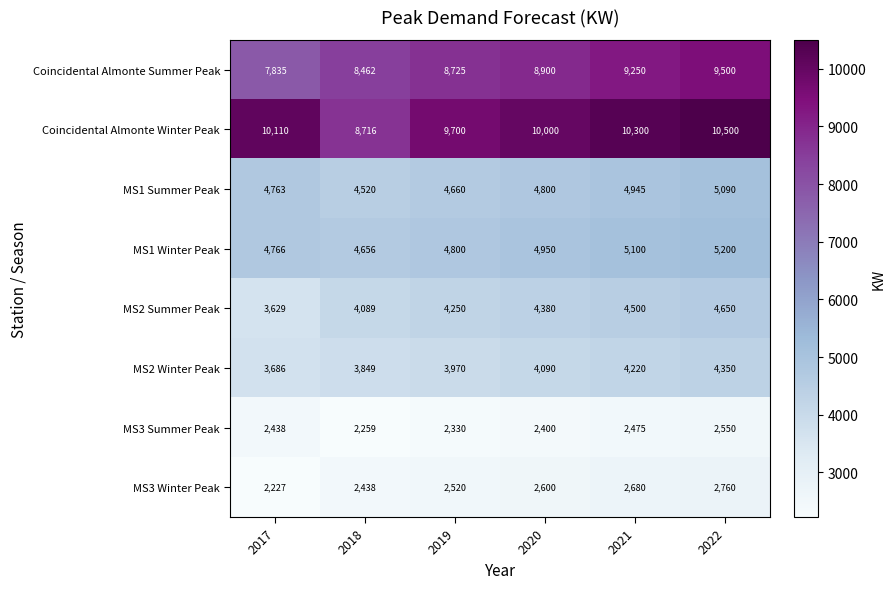

The value of MS1 Winter Peak at 2019 is 4800. True or false?

True